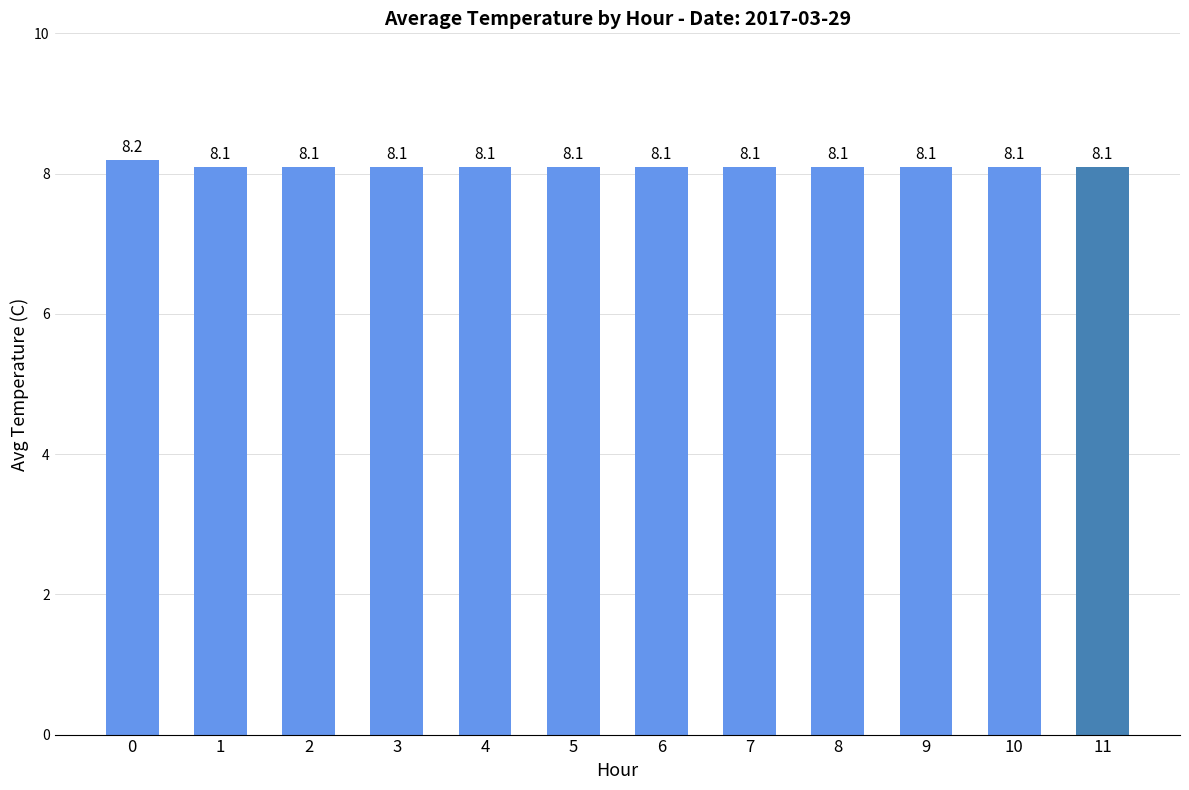

What is the average value?

8.1